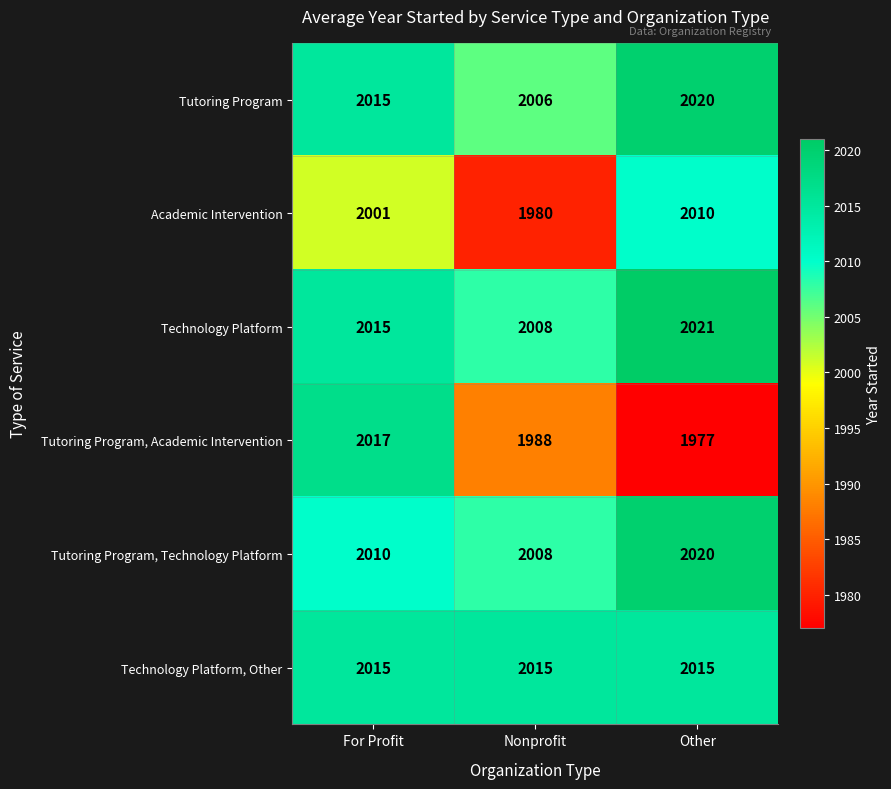

What is the maximum value for Technology Platform?

2021